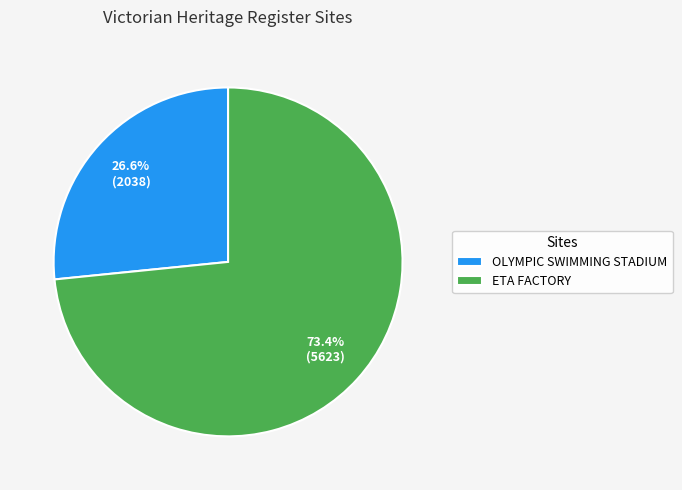

What is the largest slice in the pie chart?

ETA FACTORY